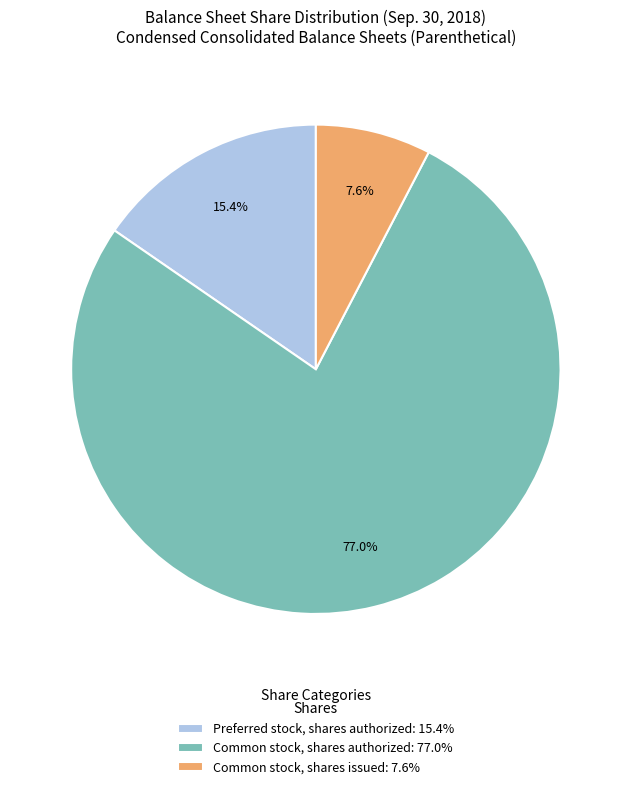

Rank the categories by value from lowest to highest.

Common stock, shares issued: 7.6%, Preferred stock, shares authorized: 15.4%, Common stock, shares authorized: 77.0%